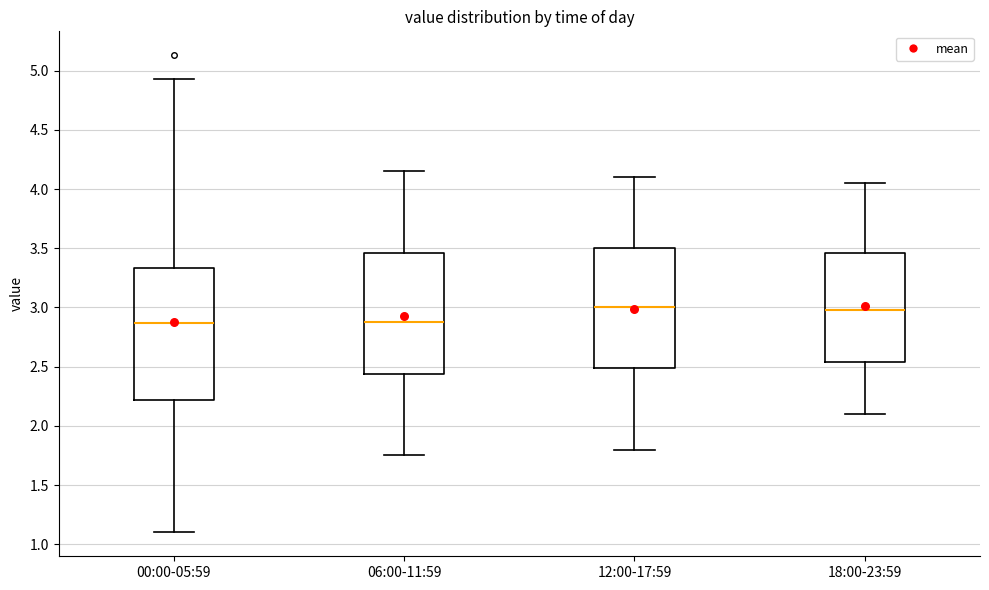

Reading left to right, transcribe this box plot: for each box, give where its median line is, the range the box spans, and where its two whiskers end, as read against the y-axis. The values are not printed on the chart, so give them approximately, as read against the axis.

00:00-05:59: median 2.85, box 2.20 to 3.35, whiskers 1.10 to 4.95
06:00-11:59: median 2.90, box 2.45 to 3.45, whiskers 1.75 to 4.15
12:00-17:59: median 3.00, box 2.50 to 3.50, whiskers 1.80 to 4.10
18:00-23:59: median 3.00, box 2.55 to 3.45, whiskers 2.10 to 4.05